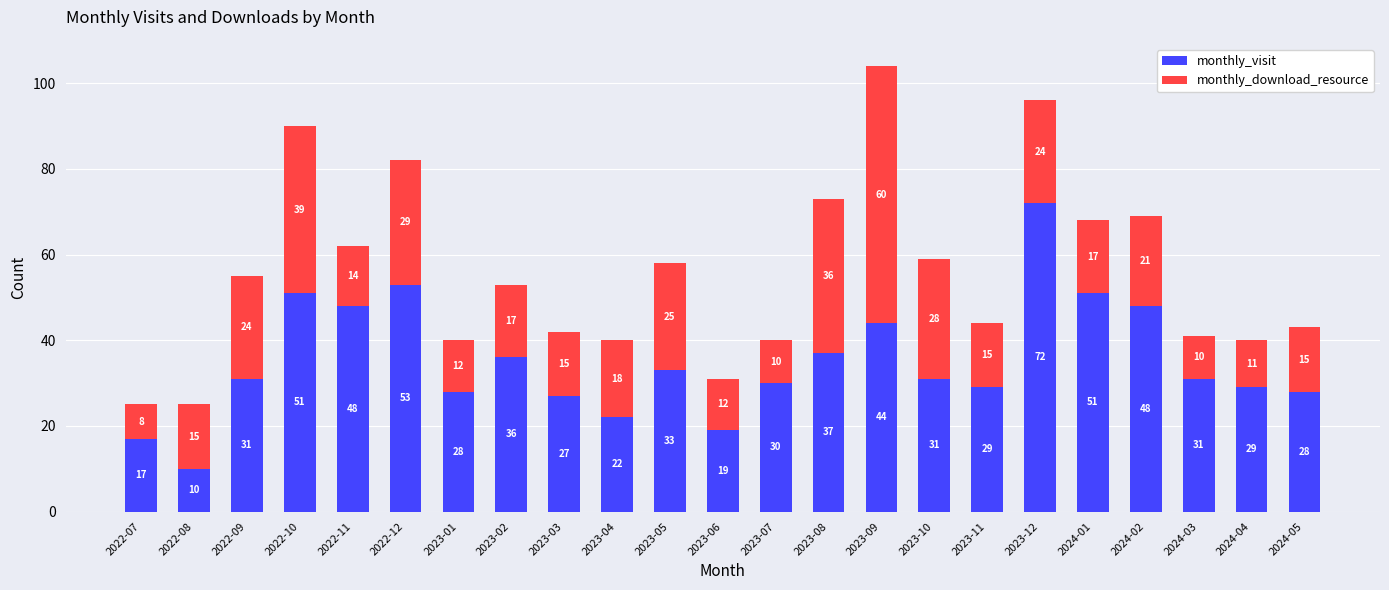

What is the sum of all monthly_visit values?

805